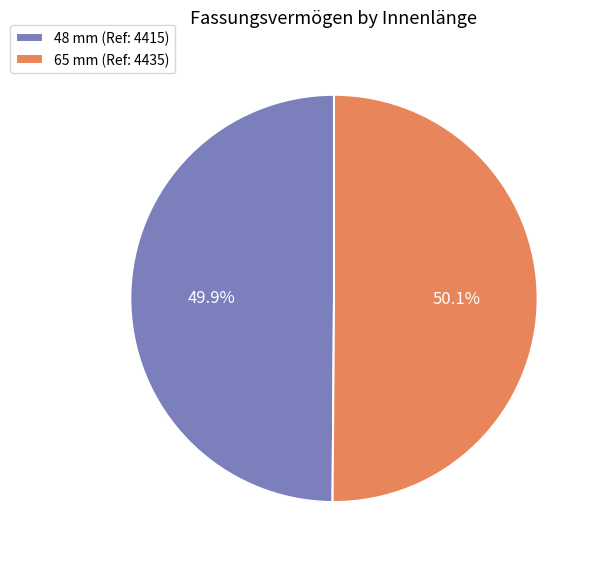

What is the ratio of the value at 48 mm (Ref: 4415) to the value at 65 mm (Ref: 4435)?

1.0